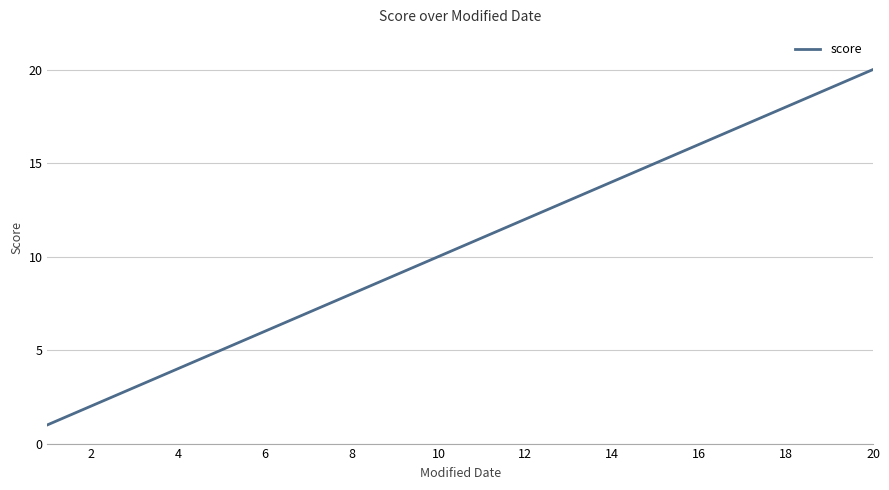

Does the chart display data point markers on the line(s)?

No